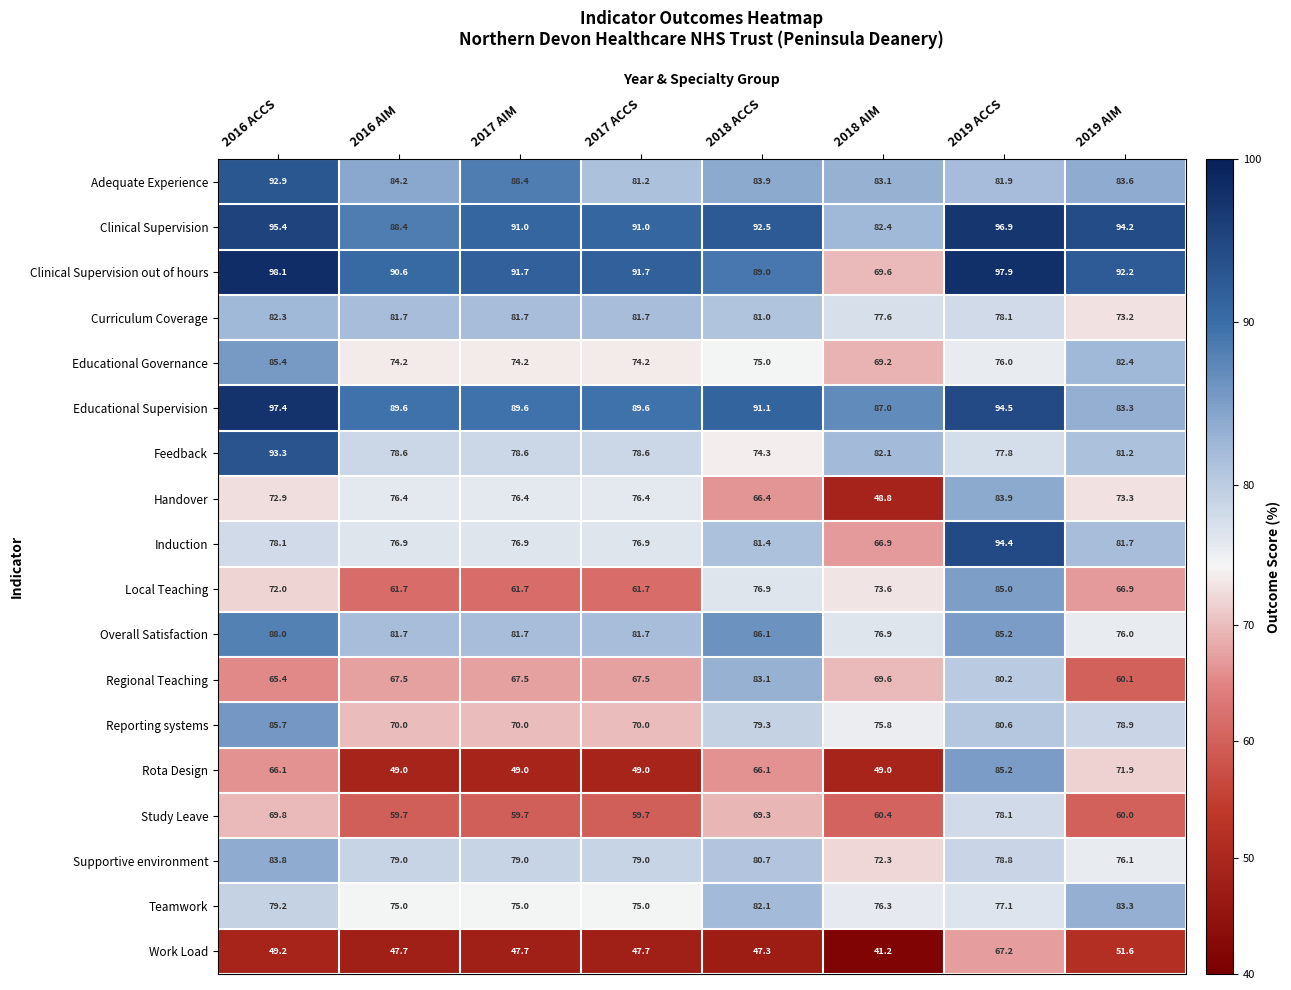

What is the spread (max minus min) of values at 2019 AIM?

42.6